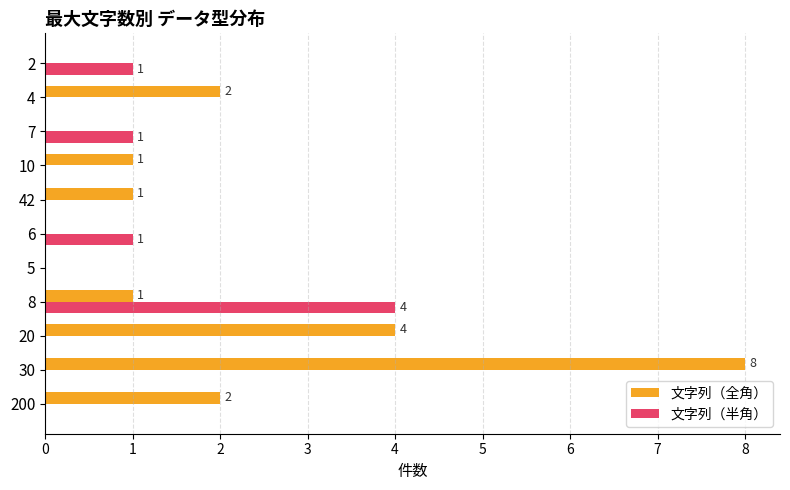

What is the sum of all 文字列（全角） values?

19